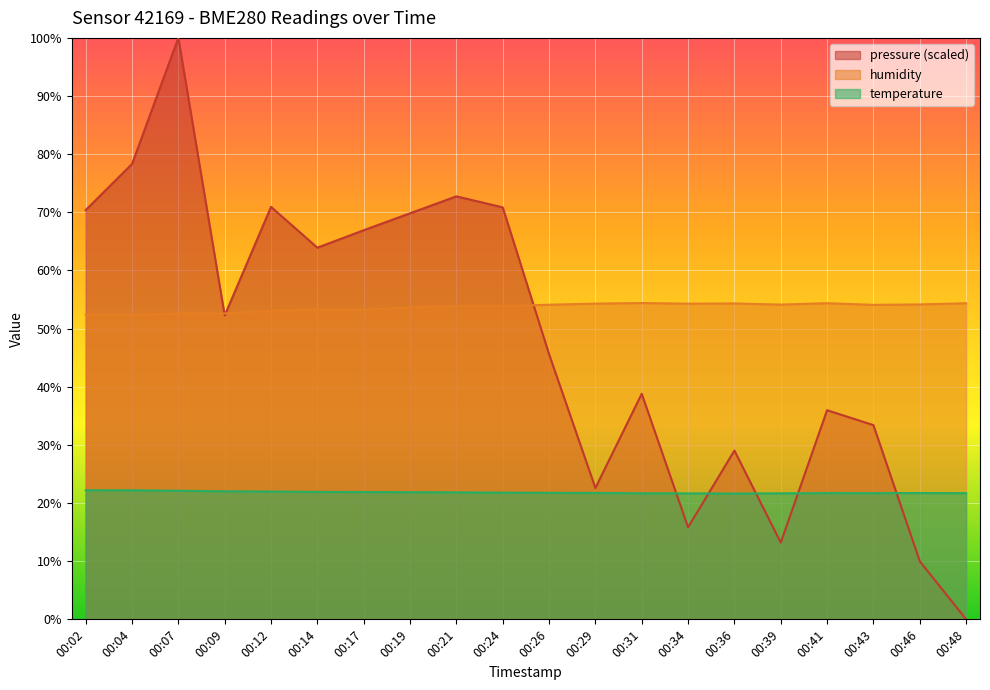

Does the chart display data point markers on the line(s)?

No